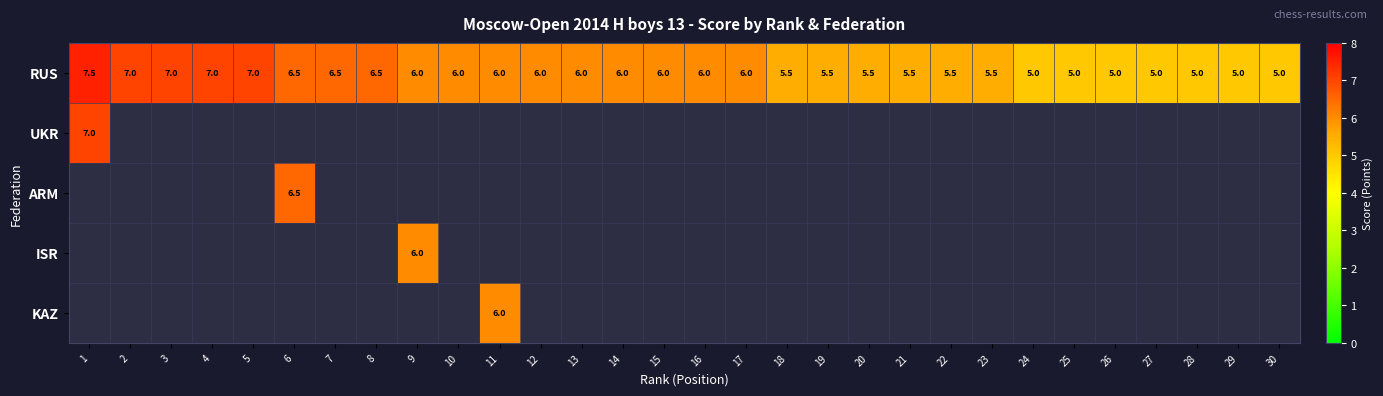

Is it true that ARM equals 6.5 at 6?

True